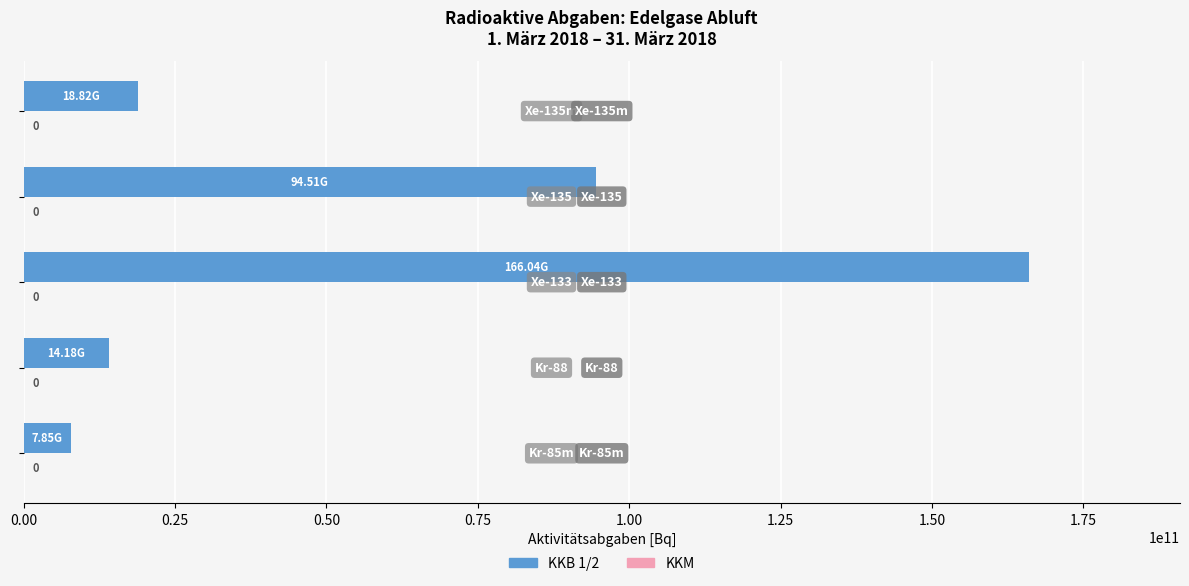

How many bars are there in total?

5